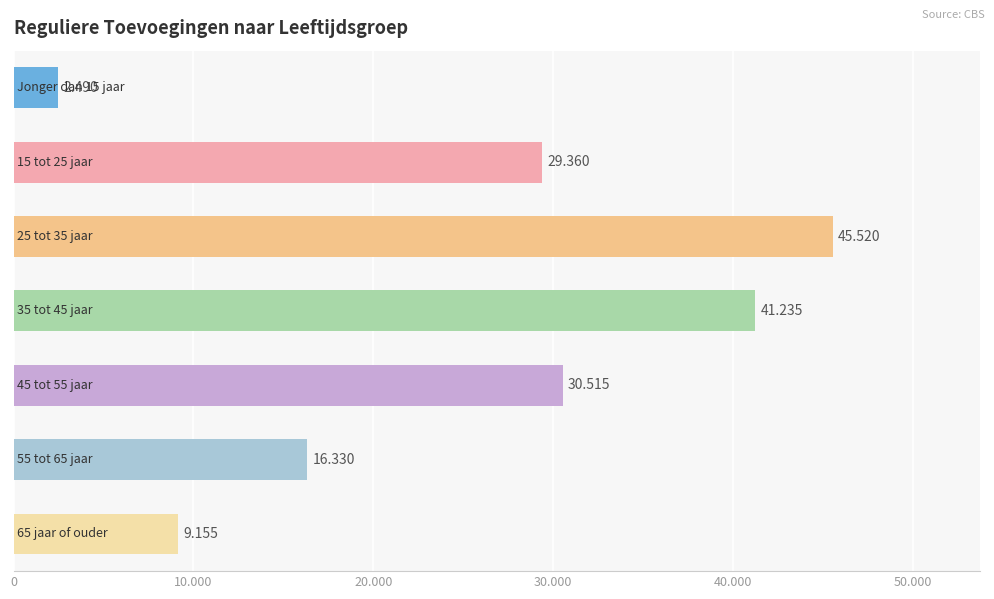

Does the chart contain stacked bars?

No